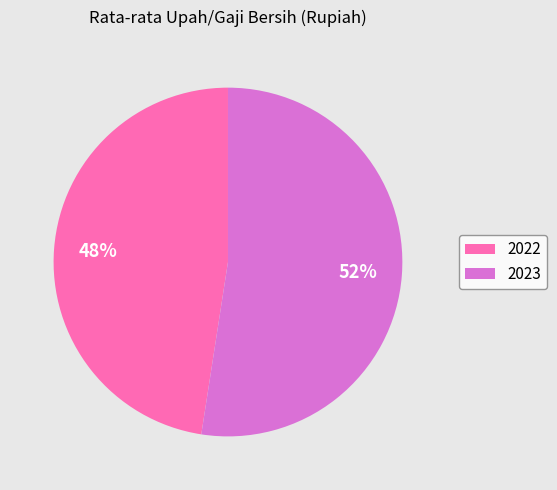

To the nearest percent, what is the average slice percentage?

50%